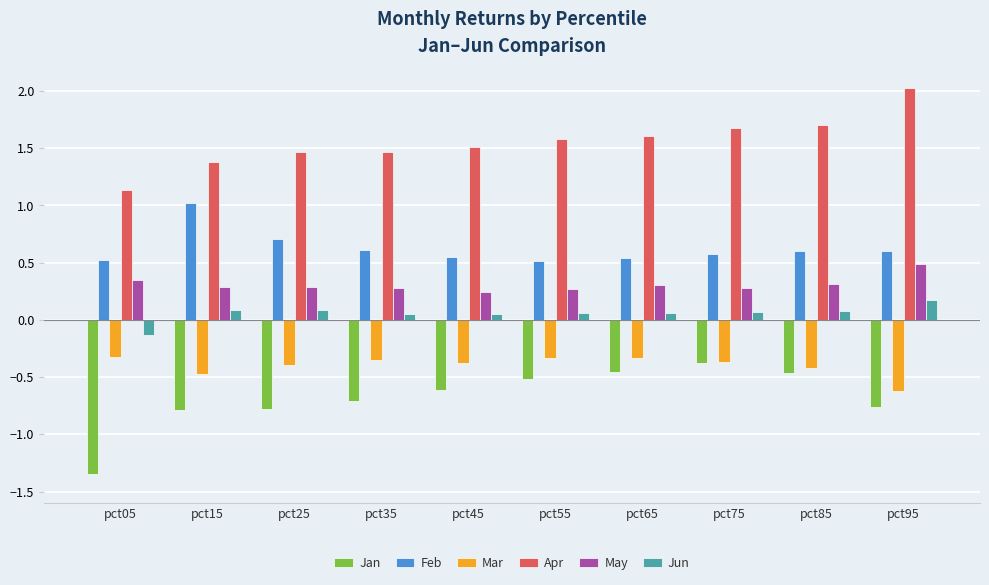

Is the value of Feb at pct65 greater than the value of Jun at pct25?

Yes